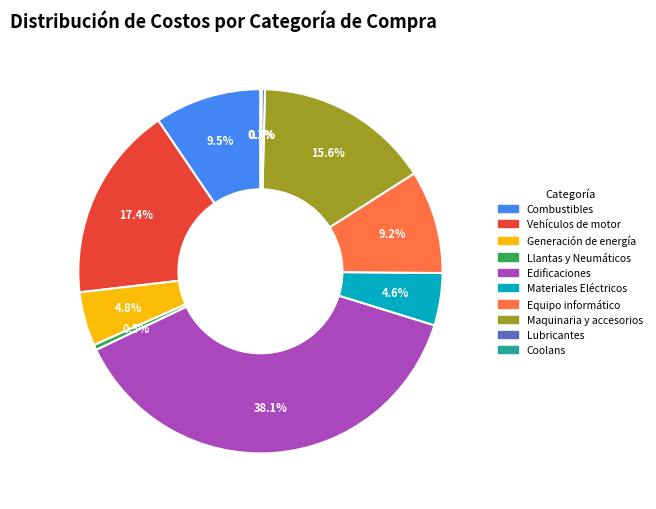

How much of the chart is everything except Llantas y Neumáticos?

99.5%